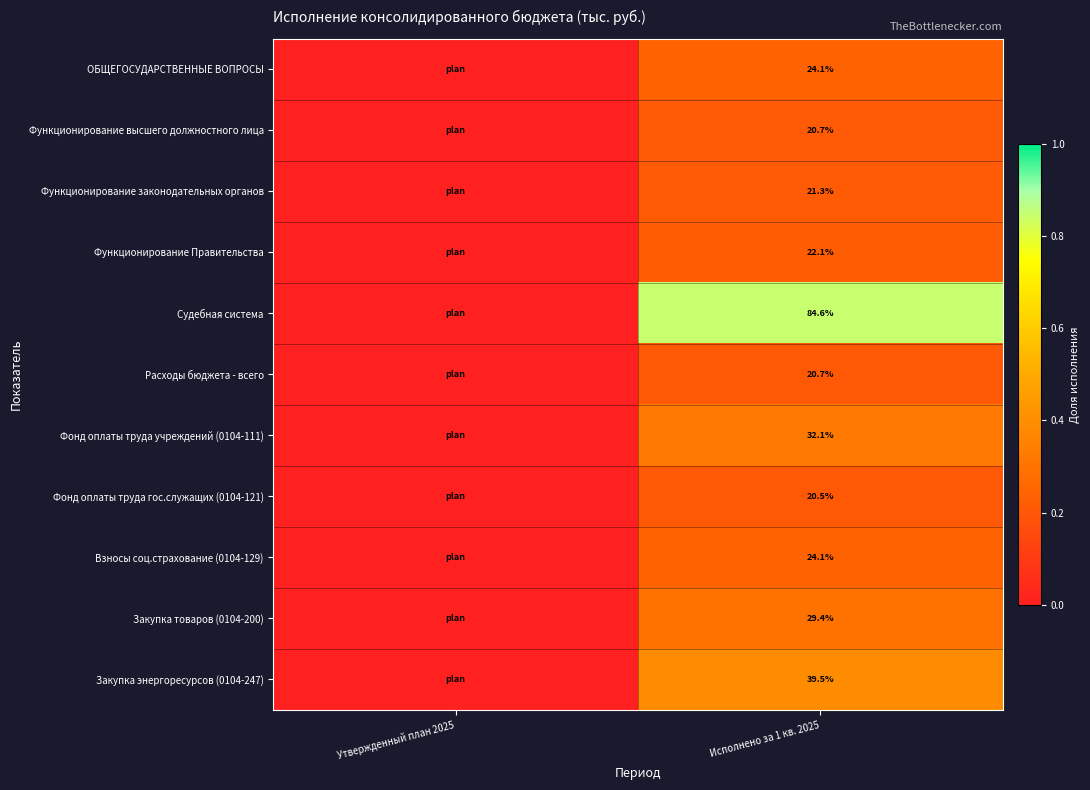

Is the value of Функционирование Правительства at Исполнено за 1 кв. 2025 greater than the value of Закупка энергоресурсов (0104-247) at Исполнено за 1 кв. 2025?

No